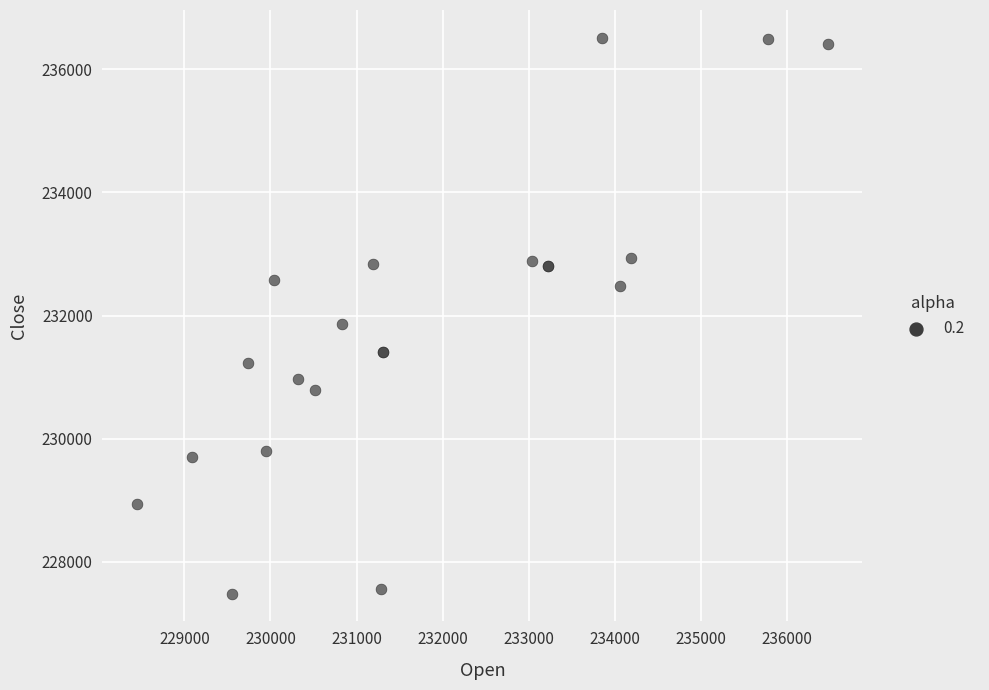

What Y value in the scatter plot is closest to 231998?

231863